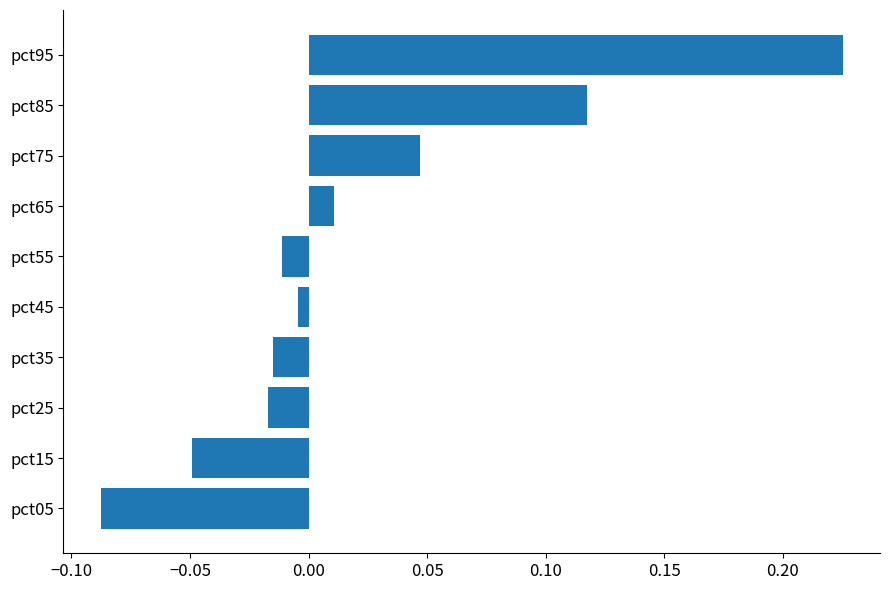

How many bars are there in total?

10